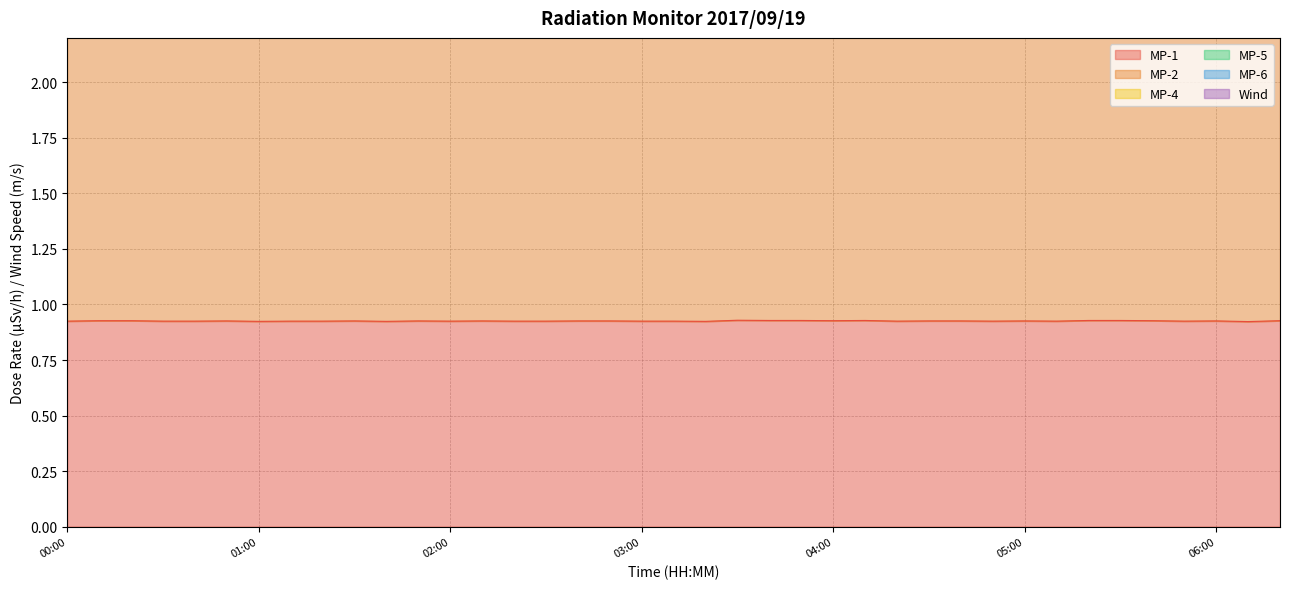

Which has a higher value, 05:10 or 00:20?

00:20